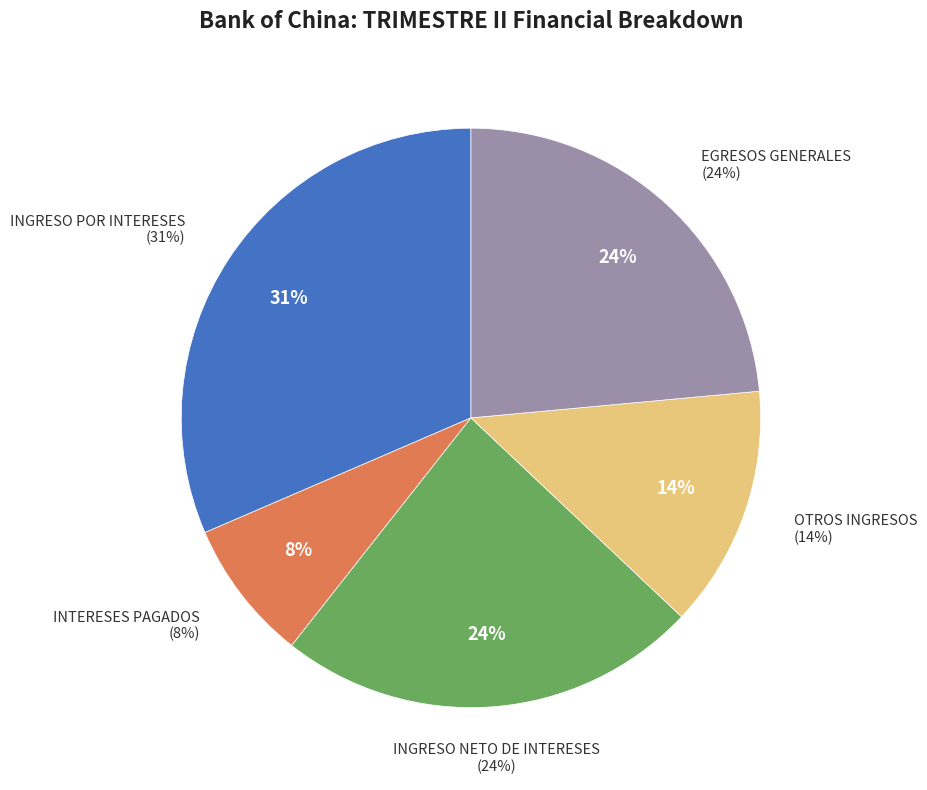

Approximately how many times larger is the value at OTROS INGRESOS compared to INTERESES PAGADOS?

1.7